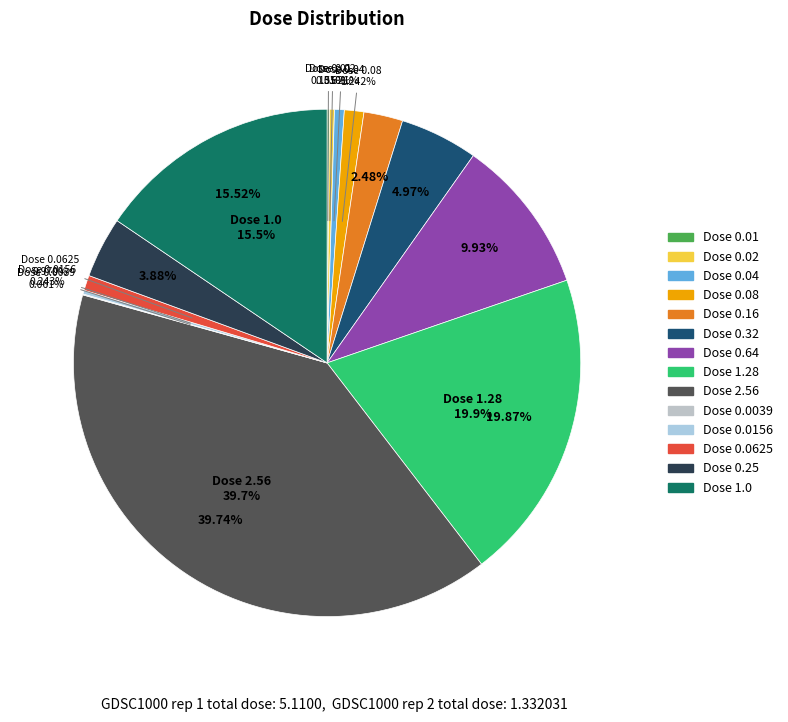

What is the largest slice in the pie chart?

2.56